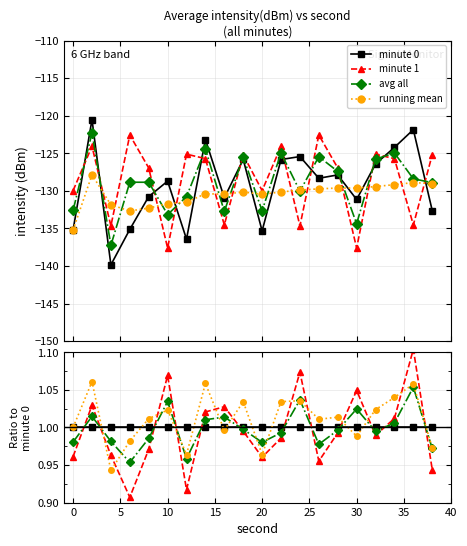

What is the difference between the second highest and second lowest values in the avg all series?

0.1